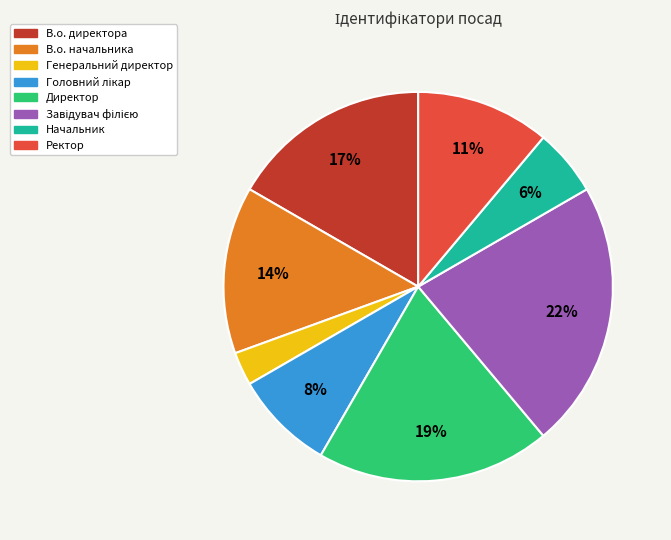

True or false: В.о. начальника accounts for 22% of the total.

False